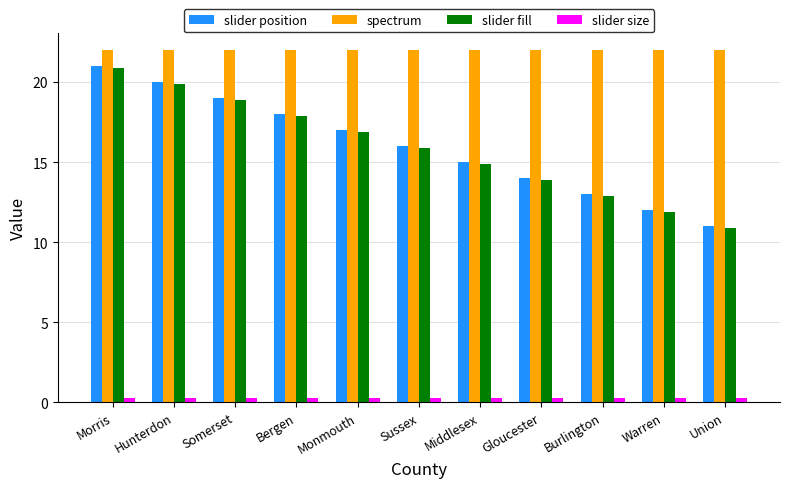

At which label does slider fill reach its peak?

Morris